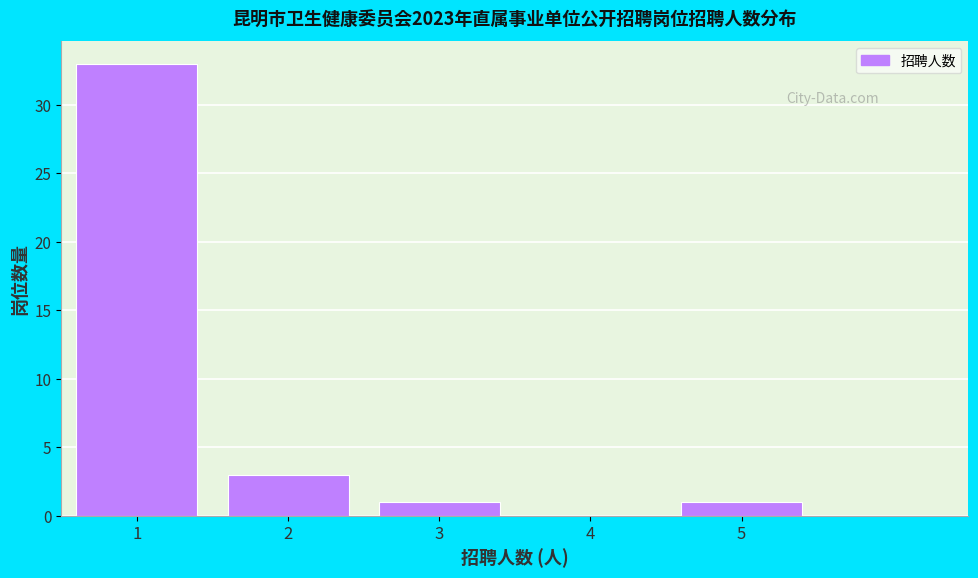

Reading left to right, transcribe all the data shown in this chart.

1=33	2=3	3=1	4=0	5=1